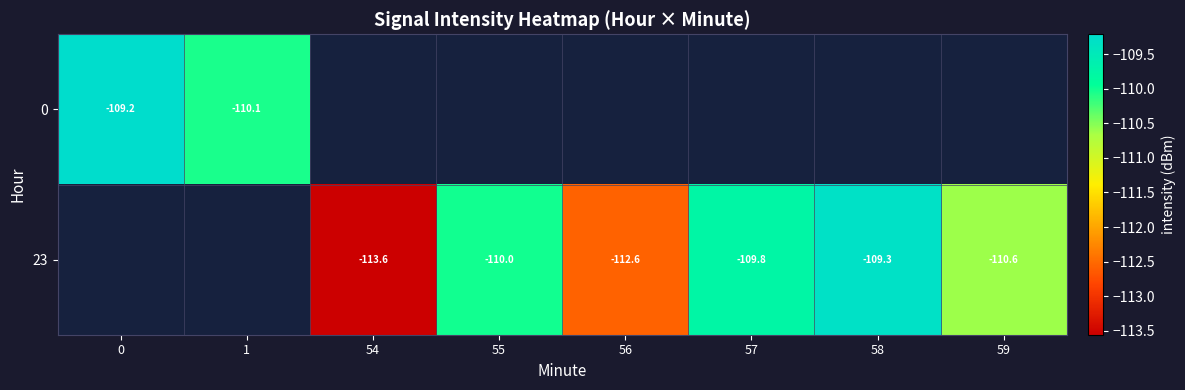

Rank the categories by 23 value from highest to lowest.

0, 1, 58, 57, 55, 59, 56, 54